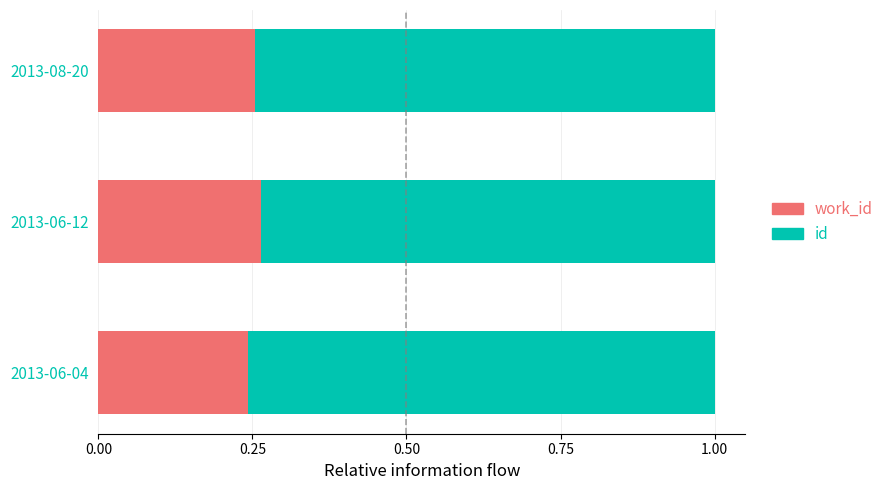

What is the total value across all series at 2013-06-04?

1.0